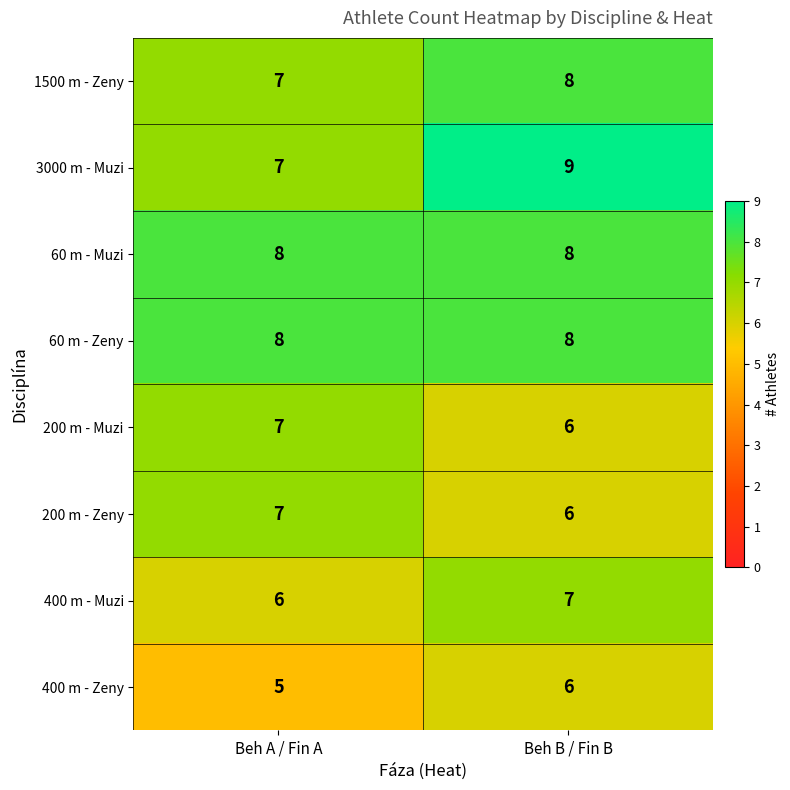

How many categories are shown in the chart?

2